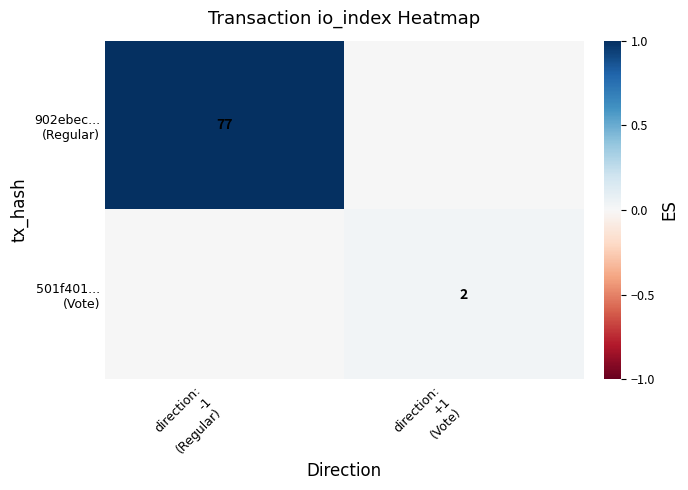

Is it true that 902ebec... (Regular) equals 1.0 at direction: -1 (Regular)?

True